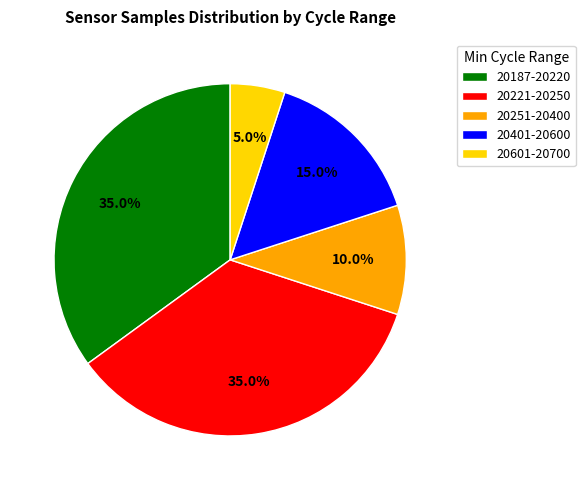

Which slice is the smallest?

20601-20700